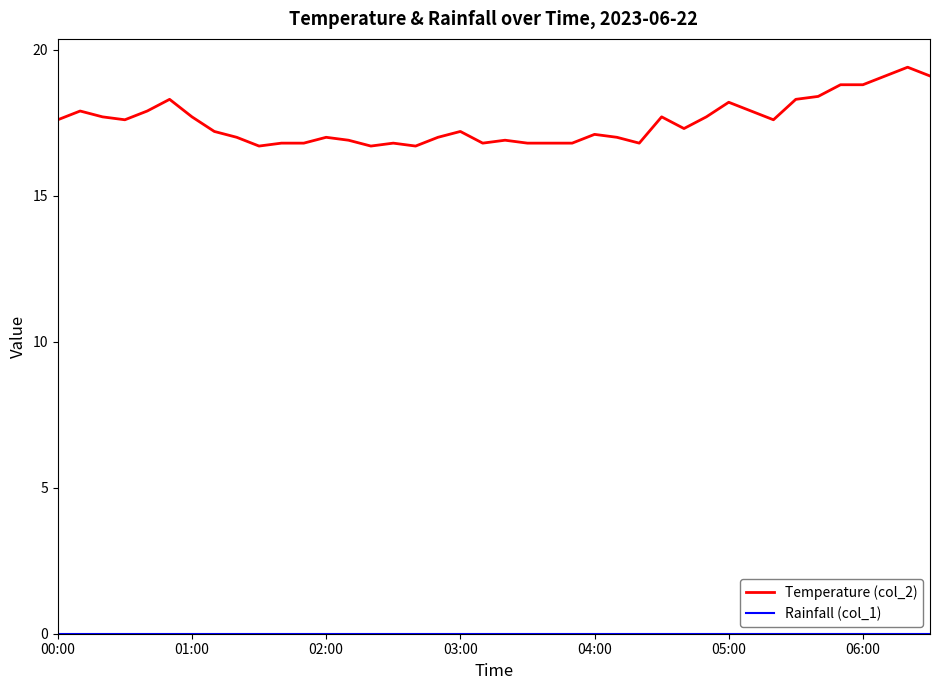

Which series has the largest total across all categories?

Temperature (col_2)